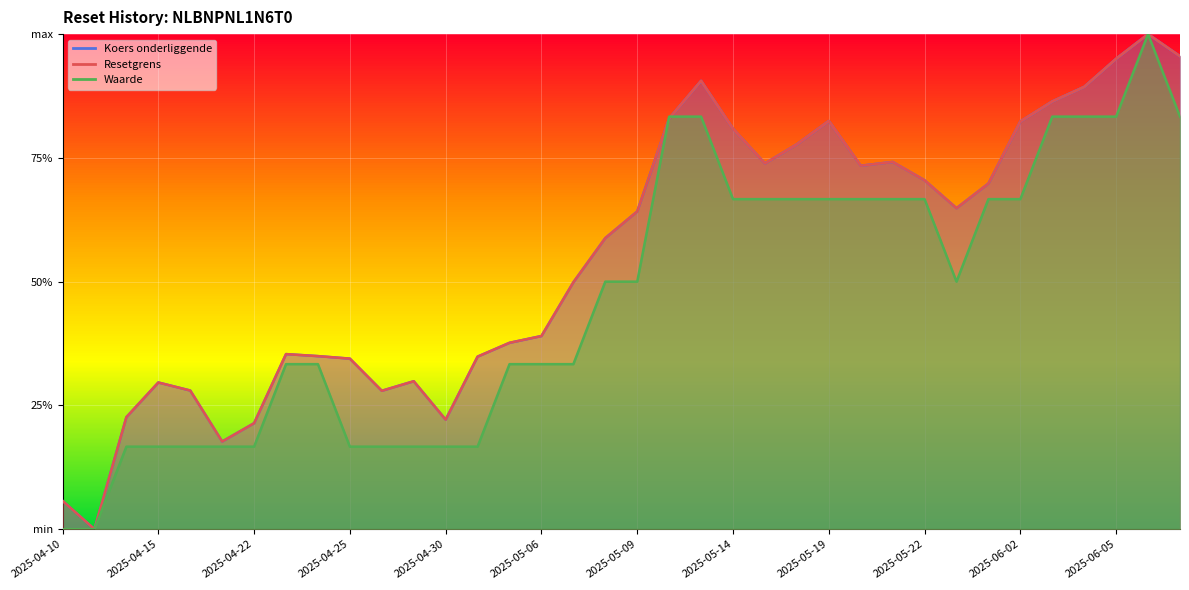

Reading right to left, extract all data points from this chart.

Resetgrens: 2025-06-09=1.0	2025-06-06=1.0	2025-06-05=1.0	2025-06-04=0.9	2025-06-03=0.9	2025-06-02=0.8	2025-05-26=0.7	2025-05-23=0.6	2025-05-22=0.7	2025-05-21=0.7	2025-05-20=0.7	2025-05-19=0.8	2025-05-16=0.8	2025-05-15=0.7	2025-05-14=0.8	2025-05-13=0.9	2025-05-12=0.8	2025-05-09=0.6	2025-05-08=0.6	2025-05-07=0.5	2025-05-06=0.4	2025-05-05=0.4	2025-05-02=0.3	2025-04-30=0.2	2025-04-29=0.3	2025-04-28=0.3	2025-04-25=0.3	2025-04-24=0.3	2025-04-23=0.4	2025-04-22=0.2	2025-04-17=0.2	2025-04-16=0.3	2025-04-15=0.3	2025-04-14=0.2	2025-04-11=0.0	2025-04-10=0.1
Koers onderliggende: 2025-06-09=1.0	2025-06-06=1.0	2025-06-05=1.0	2025-06-04=0.9	2025-06-03=0.9	2025-06-02=0.8	2025-05-26=0.7	2025-05-23=0.6	2025-05-22=0.7	2025-05-21=0.7	2025-05-20=0.7	2025-05-19=0.8	2025-05-16=0.8	2025-05-15=0.7	2025-05-14=0.8	2025-05-13=0.9	2025-05-12=0.8	2025-05-09=0.6	2025-05-08=0.6	2025-05-07=0.5	2025-05-06=0.4	2025-05-05=0.4	2025-05-02=0.3	2025-04-30=0.2	2025-04-29=0.3	2025-04-28=0.3	2025-04-25=0.3	2025-04-24=0.3	2025-04-23=0.4	2025-04-22=0.2	2025-04-17=0.2	2025-04-16=0.3	2025-04-15=0.3	2025-04-14=0.2	2025-04-11=0.0	2025-04-10=0.1
Waarde: 2025-06-09=0.8	2025-06-06=1.0	2025-06-05=0.8	2025-06-04=0.8	2025-06-03=0.8	2025-06-02=0.7	2025-05-26=0.7	2025-05-23=0.5	2025-05-22=0.7	2025-05-21=0.7	2025-05-20=0.7	2025-05-19=0.7	2025-05-16=0.7	2025-05-15=0.7	2025-05-14=0.7	2025-05-13=0.8	2025-05-12=0.8	2025-05-09=0.5	2025-05-08=0.5	2025-05-07=0.3	2025-05-06=0.3	2025-05-05=0.3	2025-05-02=0.2	2025-04-30=0.2	2025-04-29=0.2	2025-04-28=0.2	2025-04-25=0.2	2025-04-24=0.3	2025-04-23=0.3	2025-04-22=0.2	2025-04-17=0.2	2025-04-16=0.2	2025-04-15=0.2	2025-04-14=0.2	2025-04-11=0.0	2025-04-10=0.0